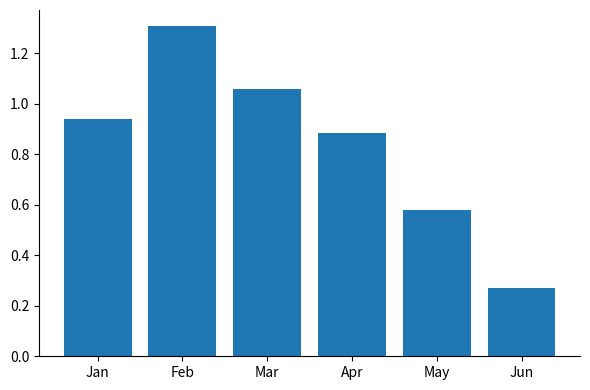

Is it true that the value at May is 0.8?

False